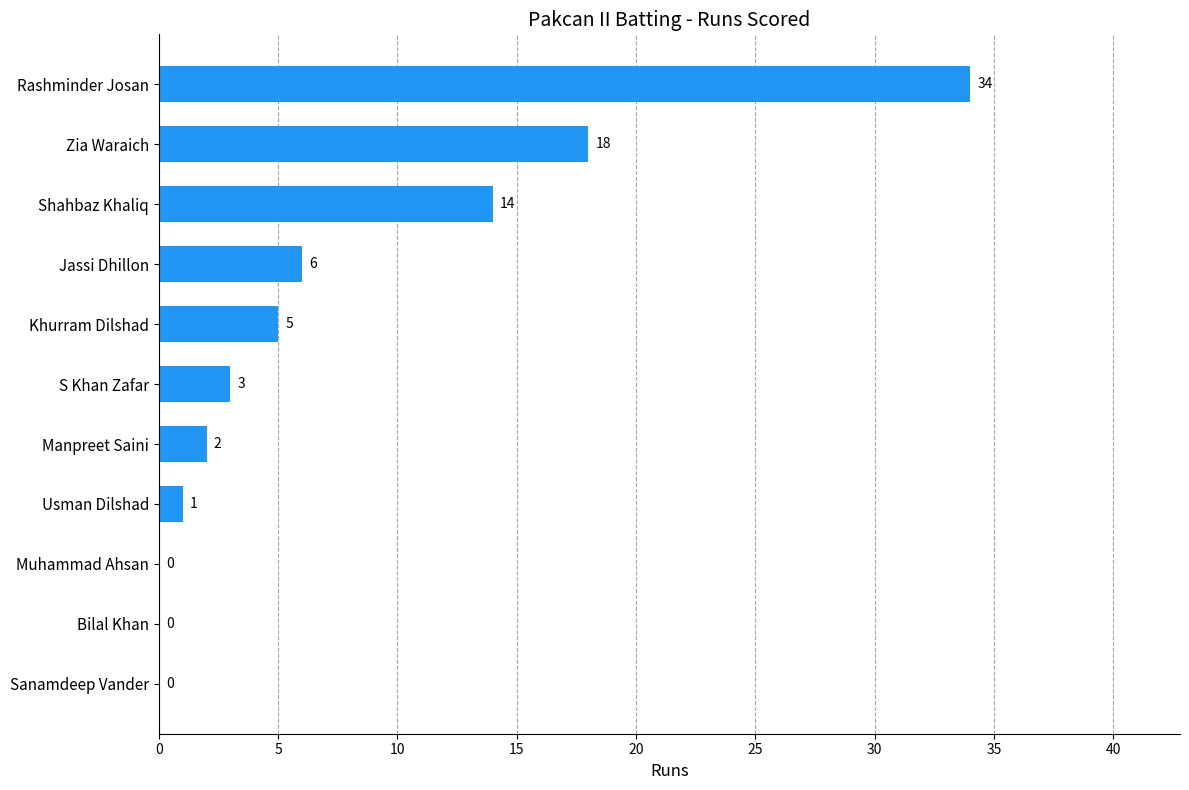

How many positive values are there?

8